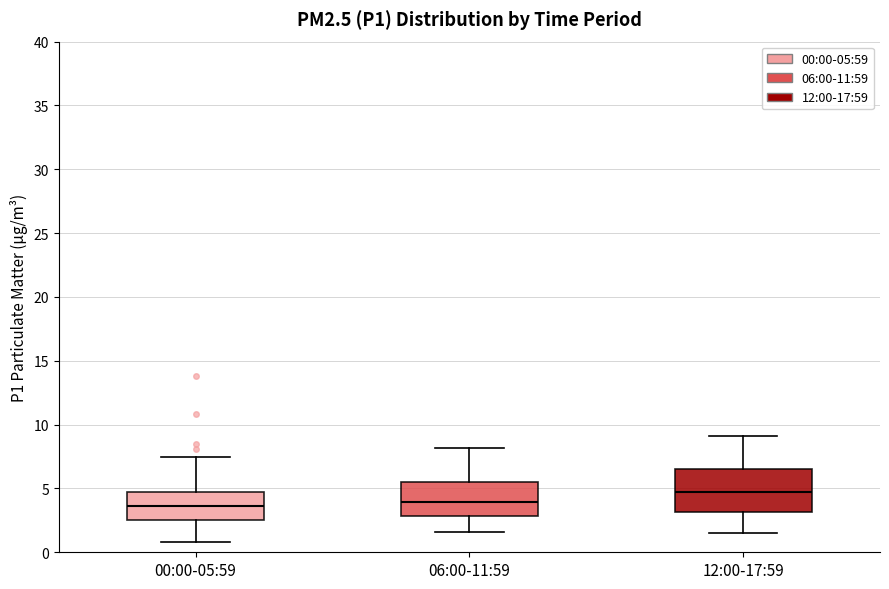

Reading left to right, read every box against the y-axis: the position of its median line, the range the box covers, and the ends of its whiskers. The values are not printed on the chart, so give them approximately, as read against the axis.

00:00-05:59: median 3.5, box 2.5 to 4.5, whiskers 1.0 to 7.5
06:00-11:59: median 4.0, box 3.0 to 5.5, whiskers 1.5 to 8.0
12:00-17:59: median 5.0, box 3.0 to 6.5, whiskers 1.5 to 9.0